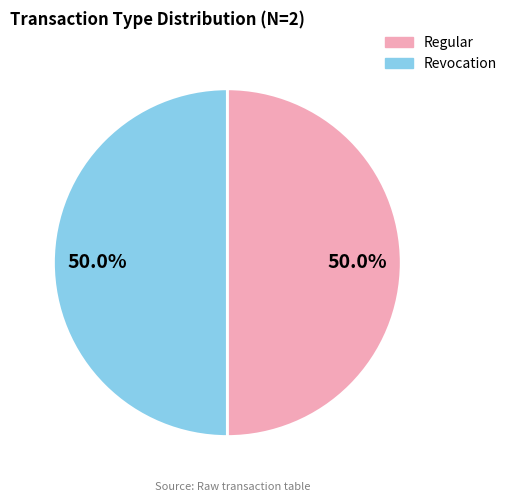

How many segments does this pie chart have?

2